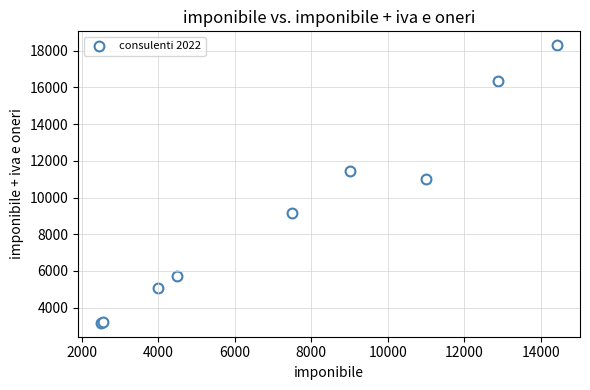

What Y value in the scatter plot is closest to 10736?

11000.0